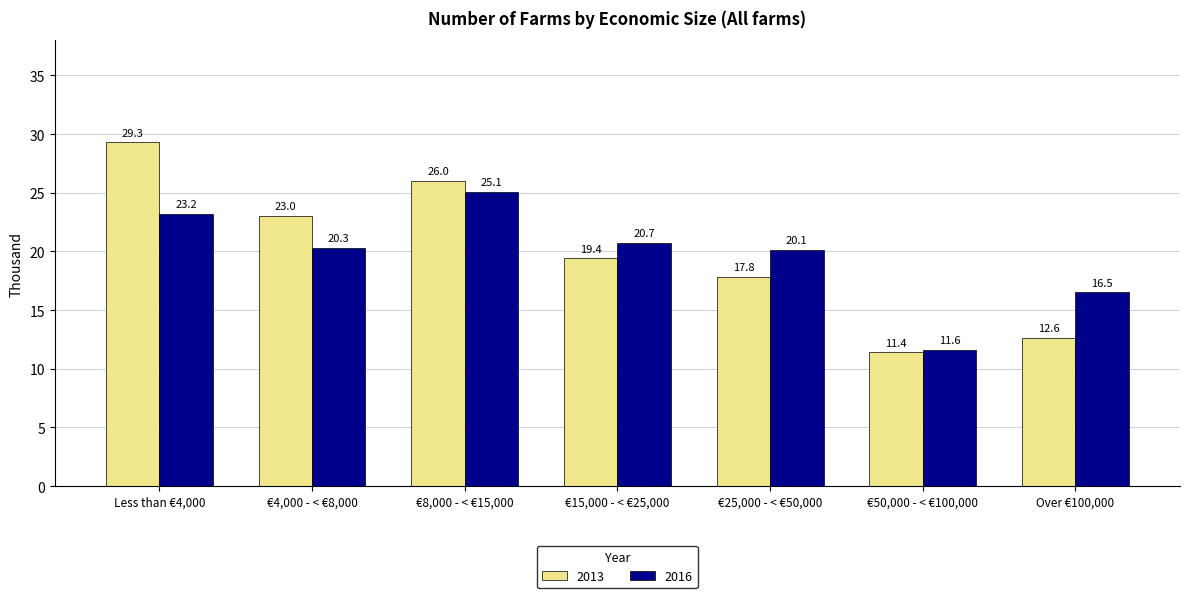

Which category has the highest value in the 2013 series?

Less than €4,000